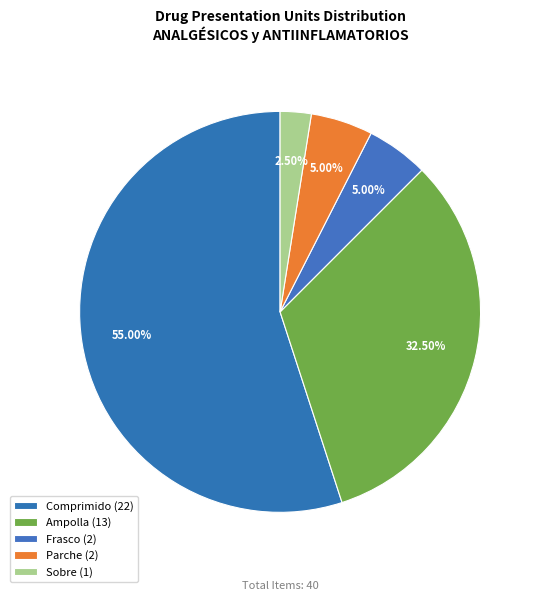

Rank the categories by value from highest to lowest.

Comprimido, Ampolla, Frasco, Parche, Sobre